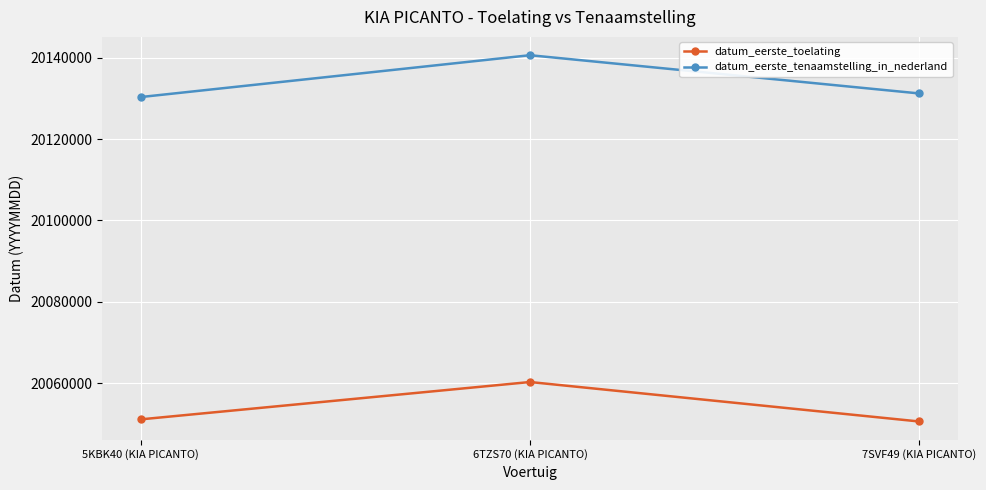

Which category has the highest value across all series?

6TZS70 (KIA PICANTO)